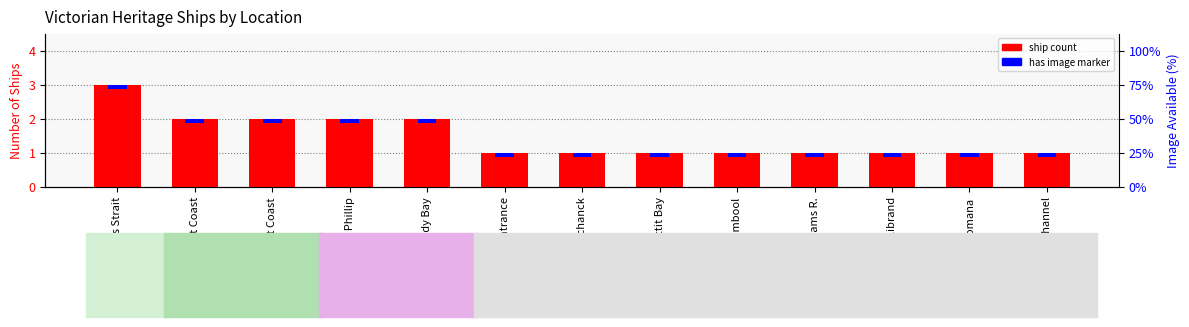

Reading left to right, what are all the values shown in this chart?

3	2	2	2	2	1	1	1	1	1	1	1	1